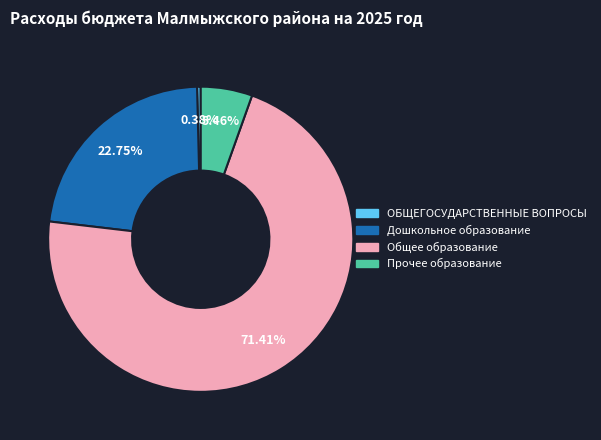

Does Общее образование account for over 50% of the chart?

Yes